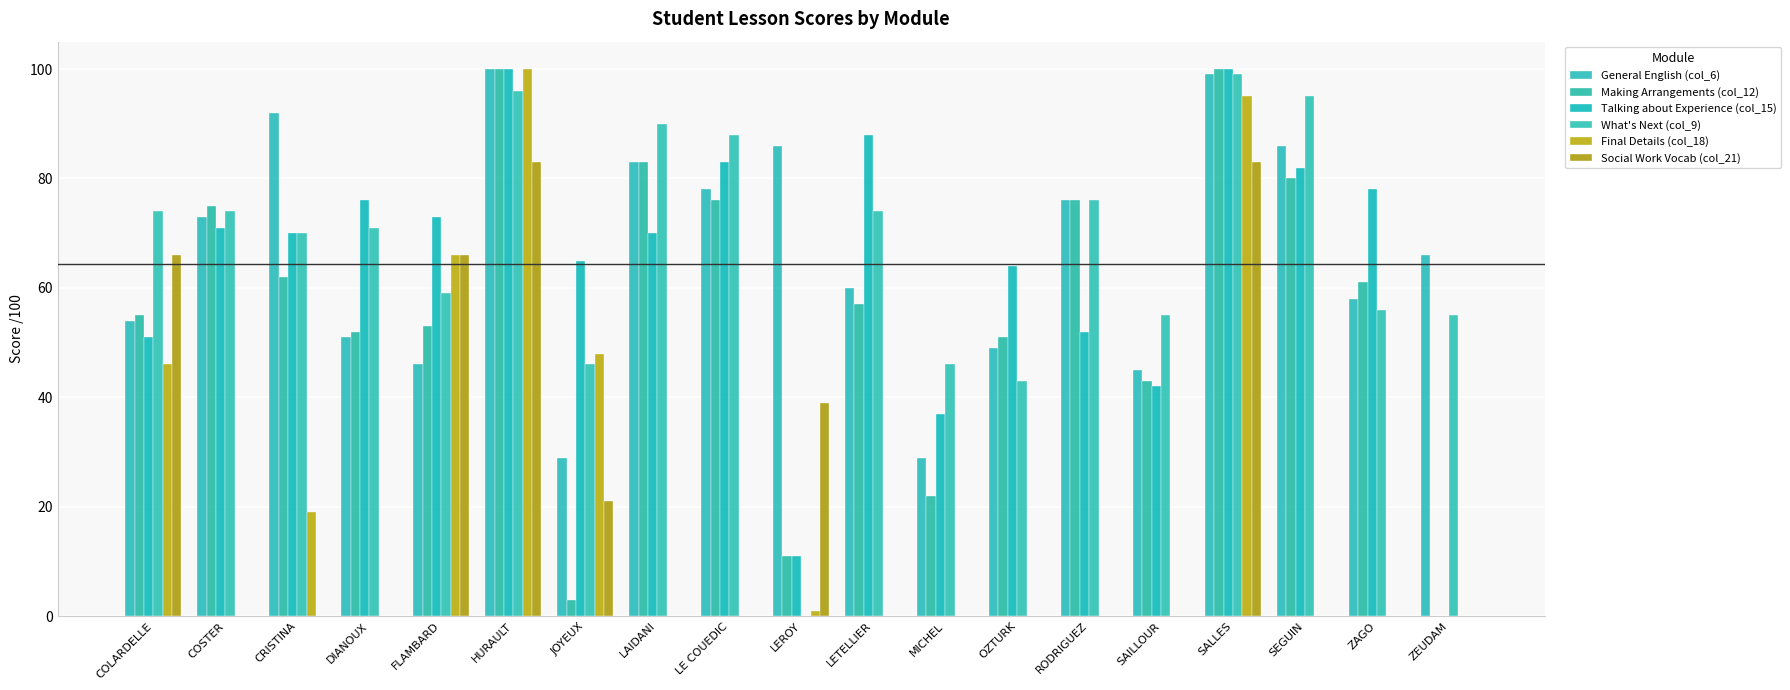

How many groups of bars are there?

19